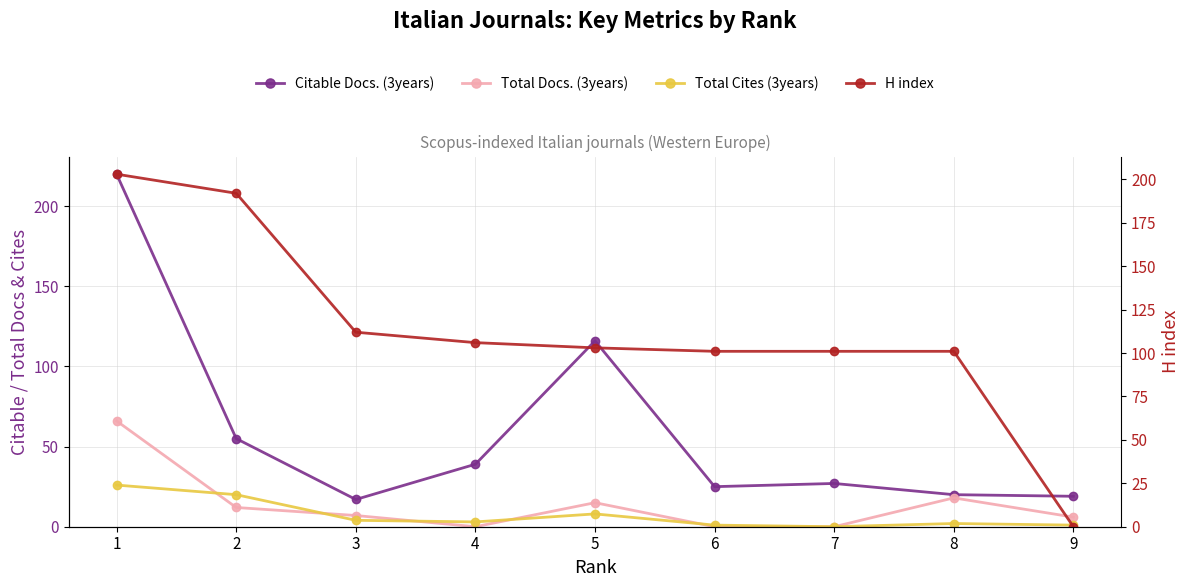

List the labels in order of H index value, smallest first.

9, 6, 7, 8, 5, 4, 3, 2, 1